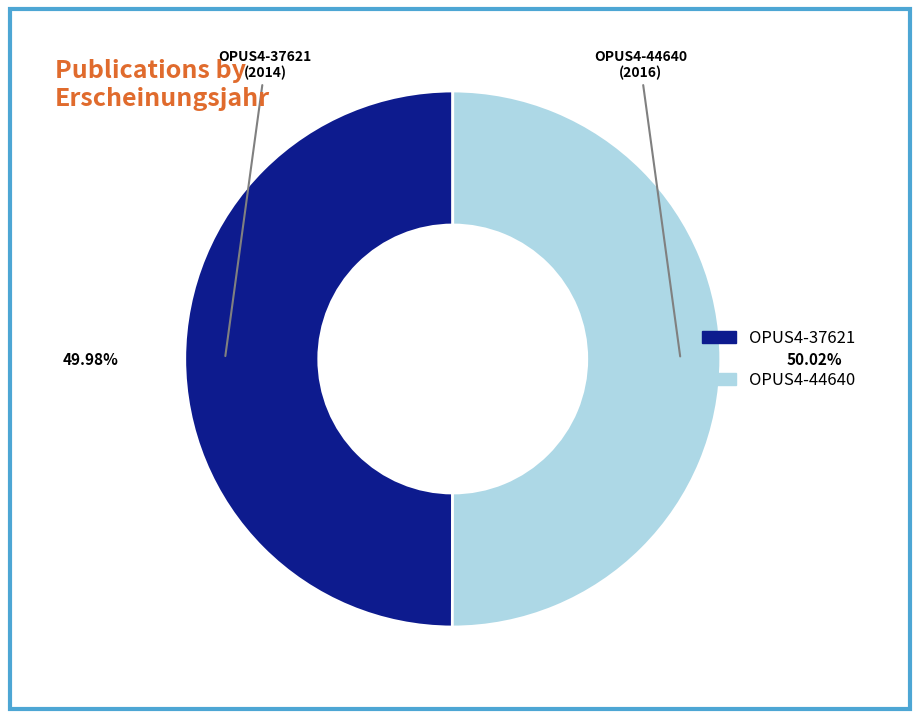

Is there a majority slice in this chart?

Yes